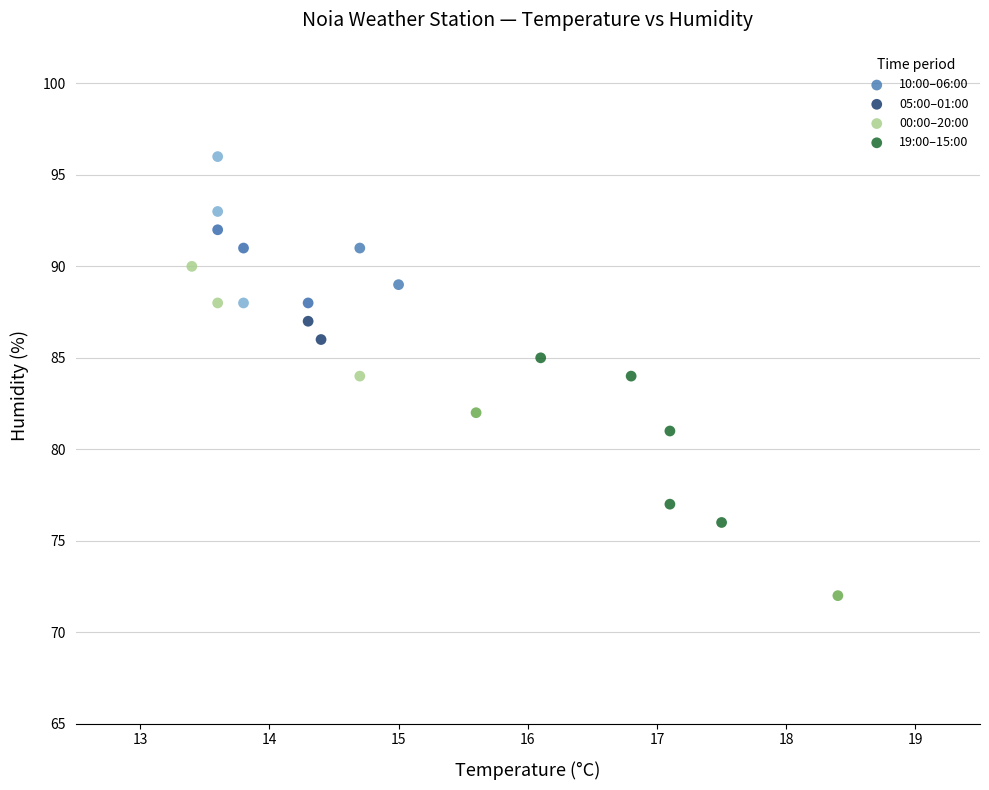

Which series has the widest spread of Y values?

00:00–20:00